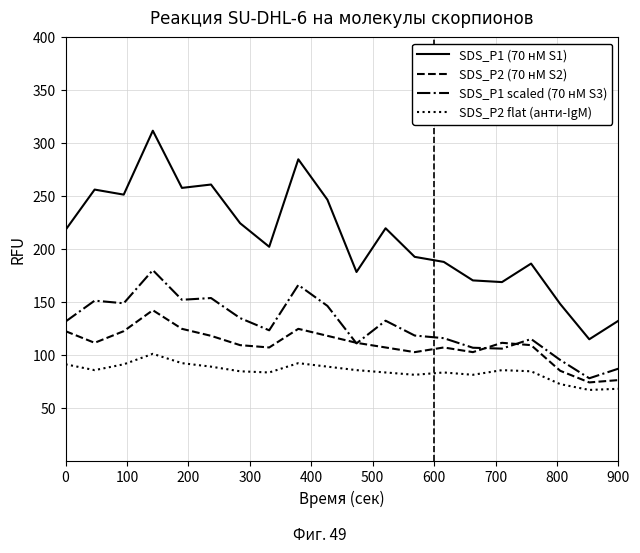

Which series has the widest spread of values?

SDS_P1 (70 нМ S1)